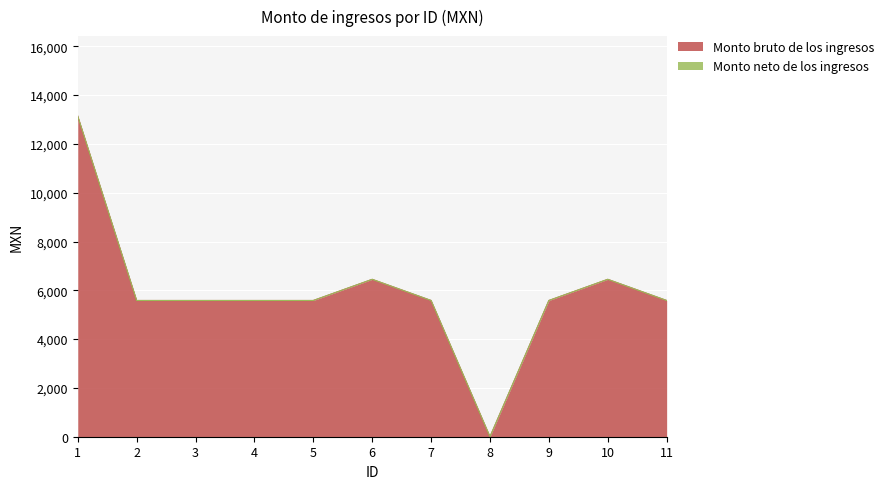

Rank the categories by value from highest to lowest.

1, 6, 10, 2, 3, 4, 5, 7, 9, 11, 8